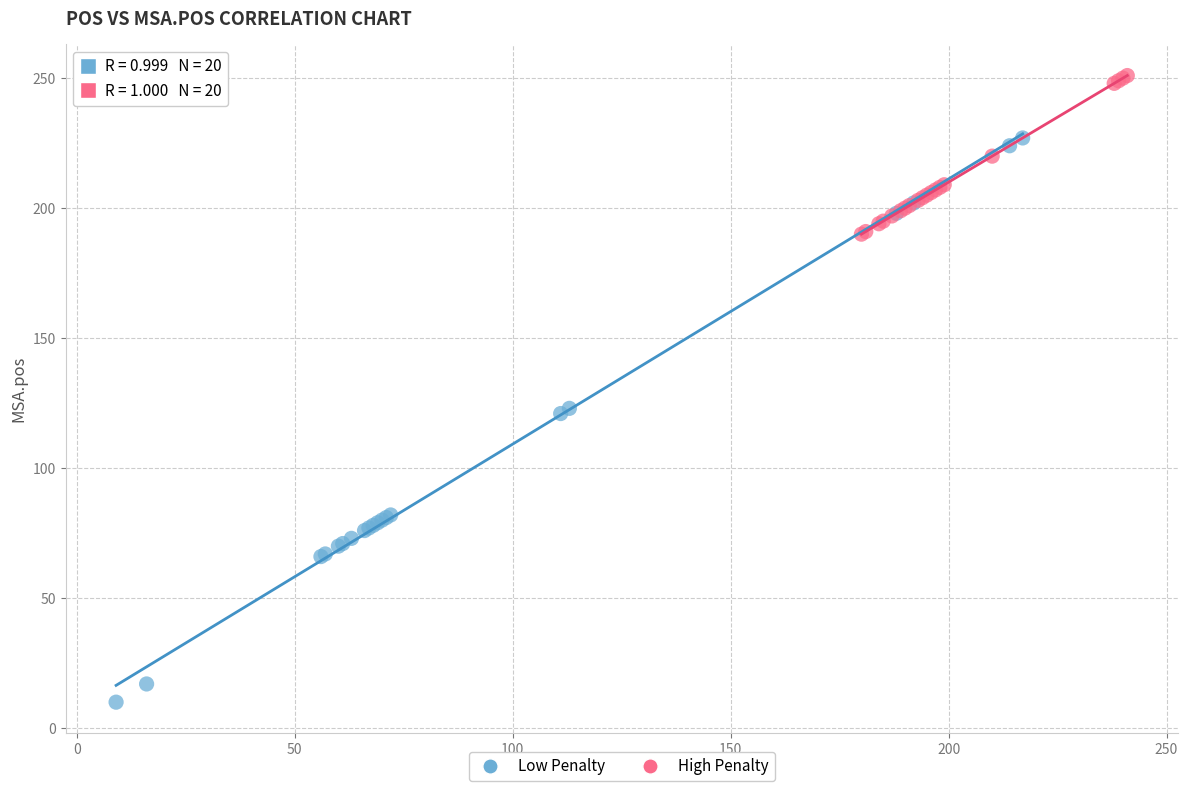

Which series contains the highest Y value?

High Penalty